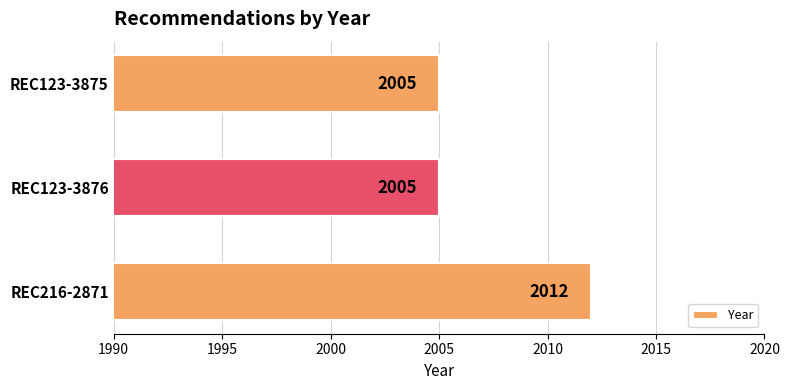

Count the number of values greater than 2005.

1